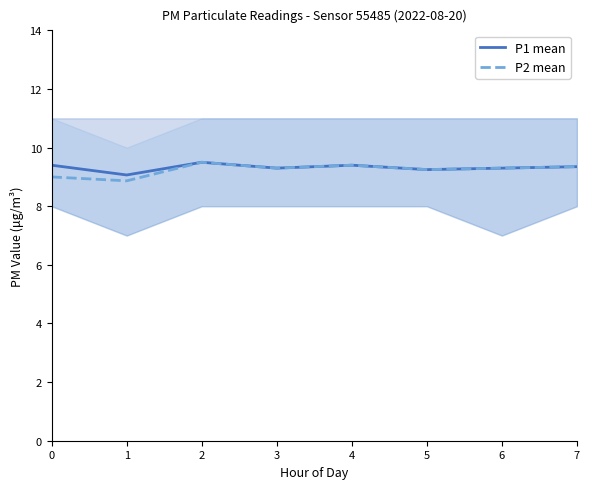

Which series has the largest range (max minus min)?

P2 mean